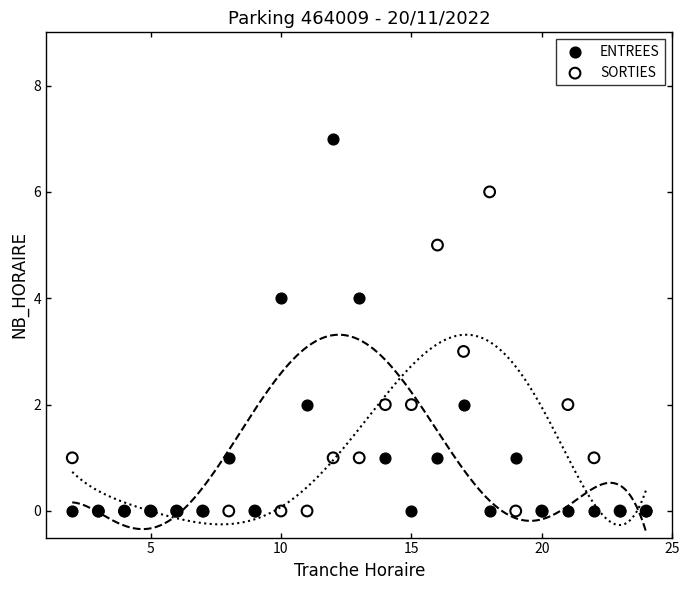

Which series contains the highest Y value?

ENTREES